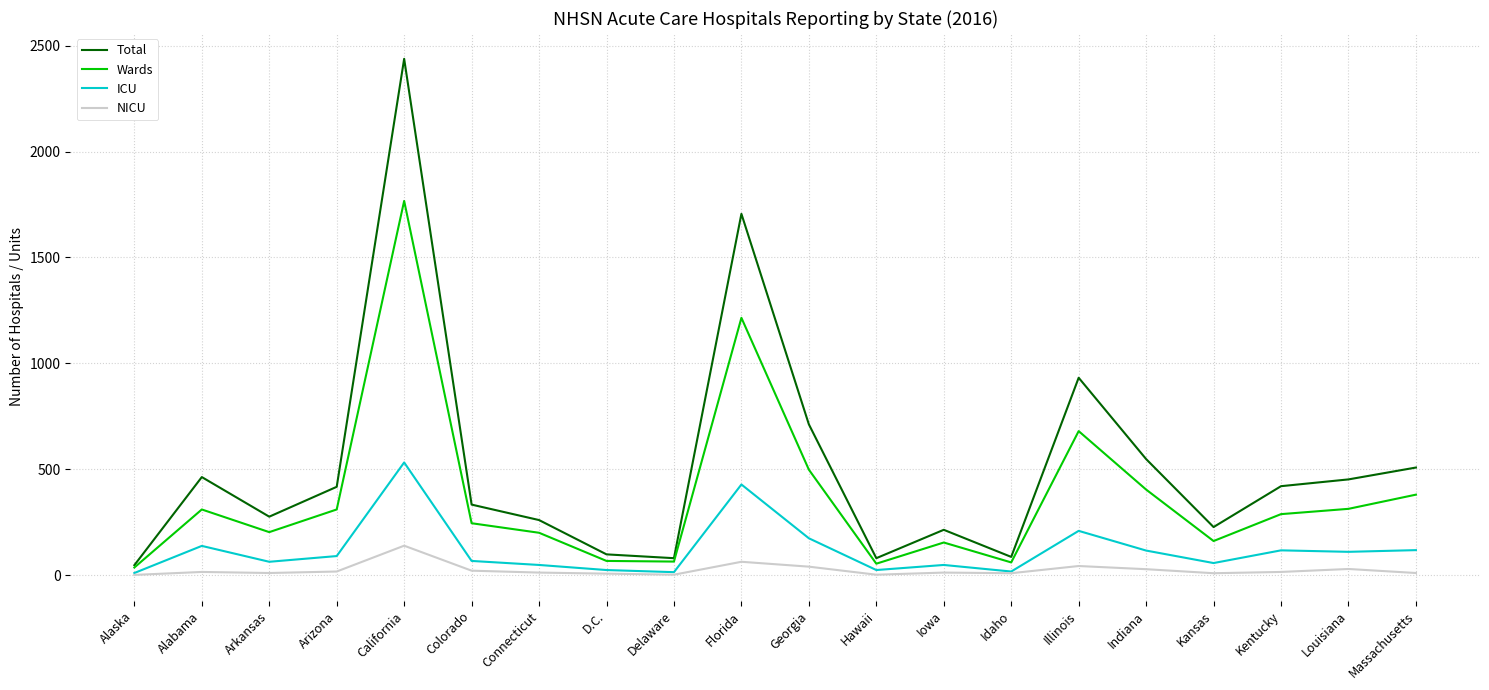

Is it true that ICU equals 116 at Indiana?

True